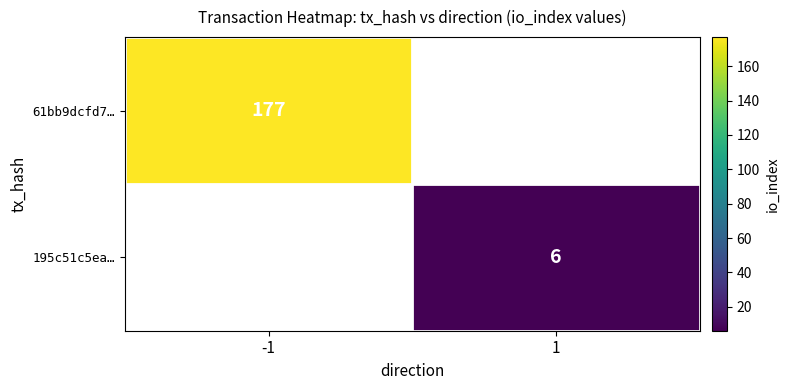

True or false: 195c51c5ea… has a value of 2 at 1.

False